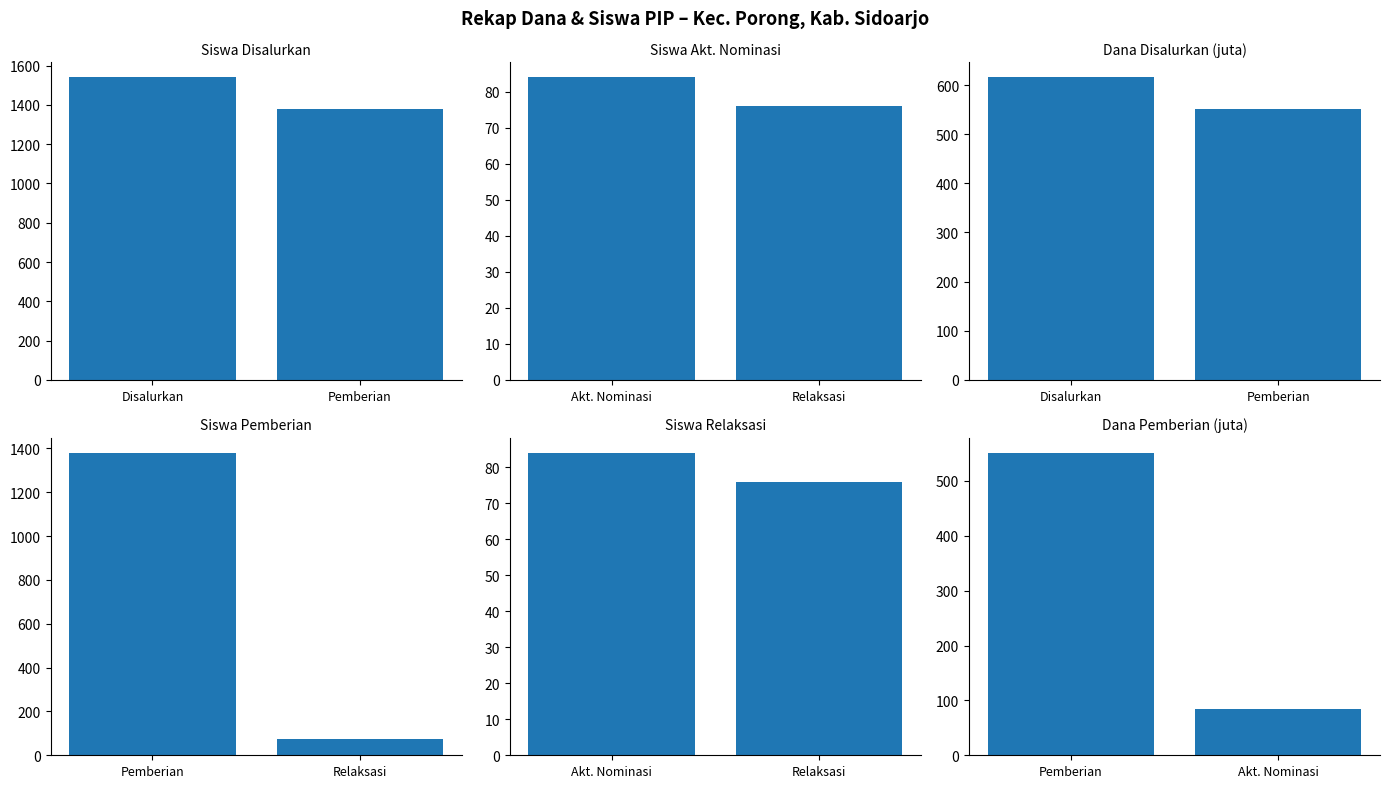

What is the value of the Dana Disalurkan (juta) bar at the 1st from the left?

615.6